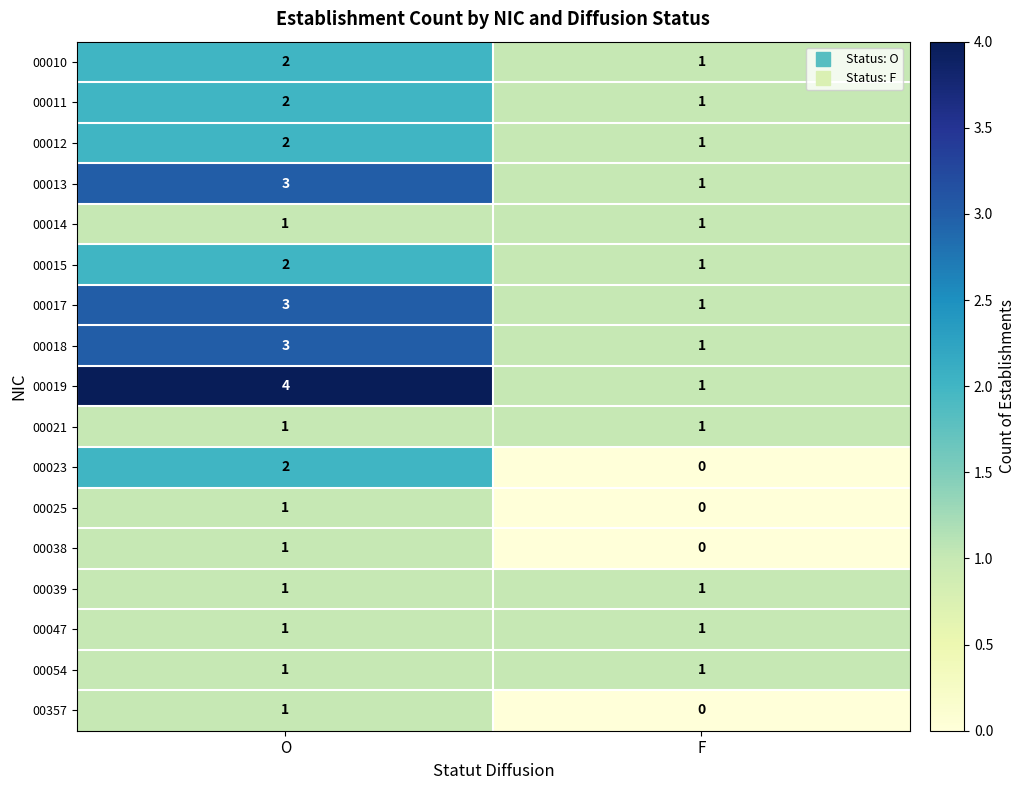

Which series changed the most between O and F?

00019